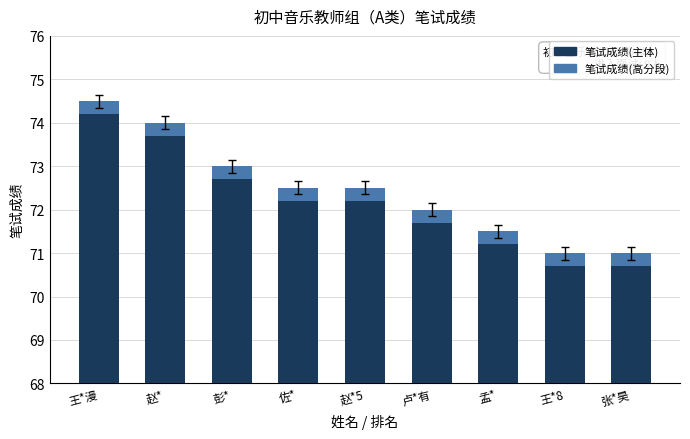

How many series are shown in this chart?

2